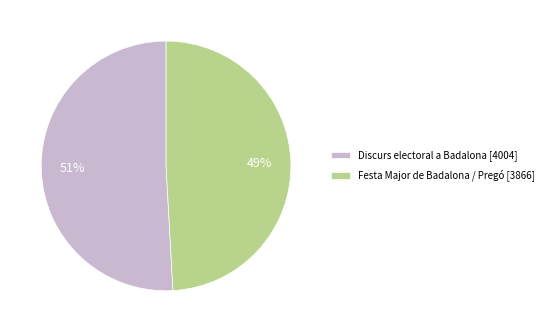

To the nearest percent, what is the difference between the Festa Major de Badalona / Pregó and Discurs electoral a Badalona slice percentages?

2%